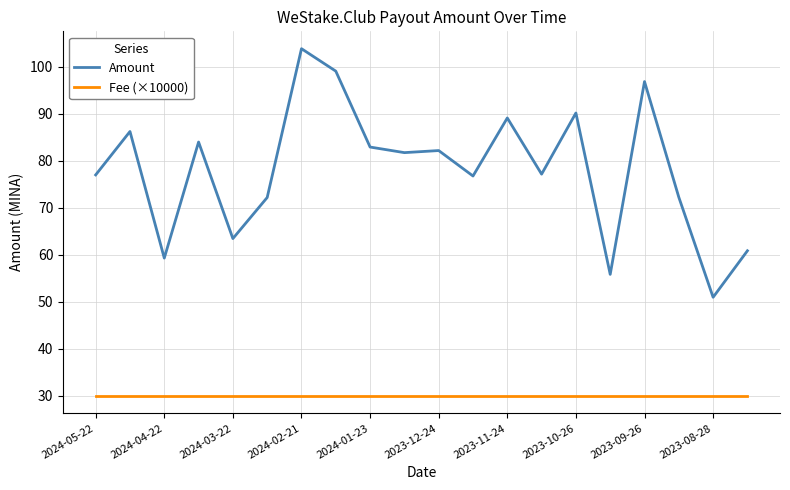

List the series in order of their peak value, lowest first.

Fee (×10000), Amount